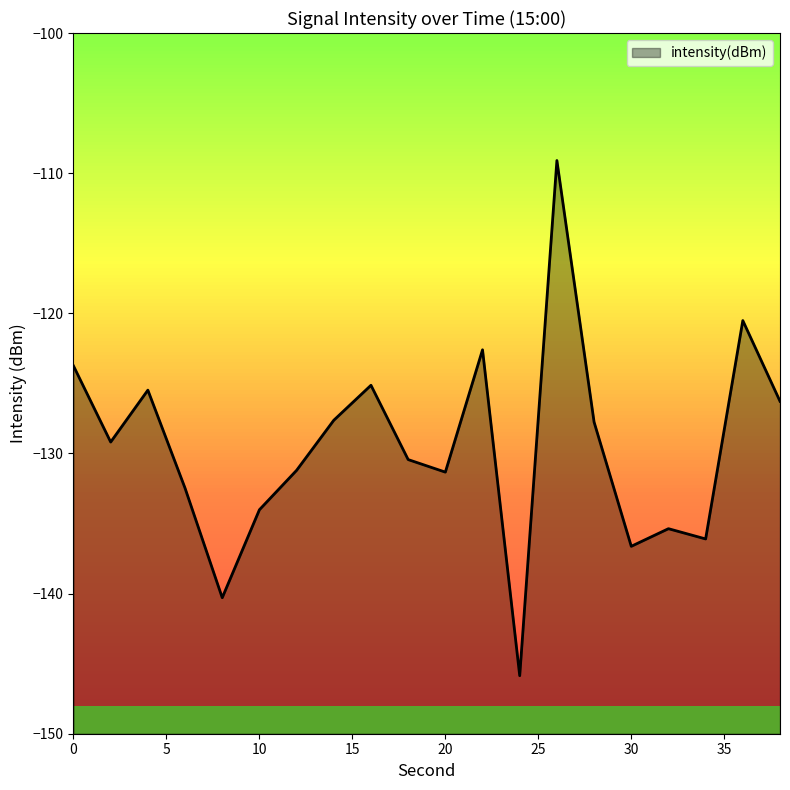

What is the value of the 7th point from the left?

-131.2